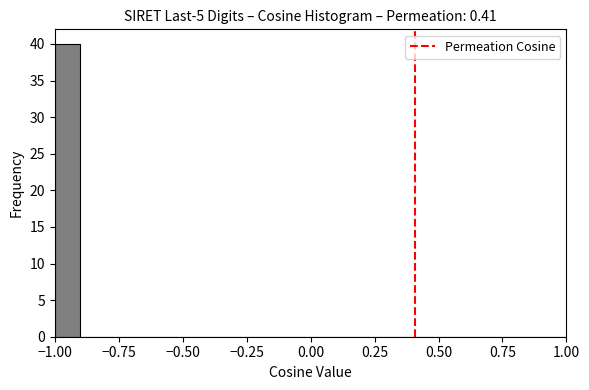

Read against the x-axis, roughly where is the centre of the tallest bar?

-0.95